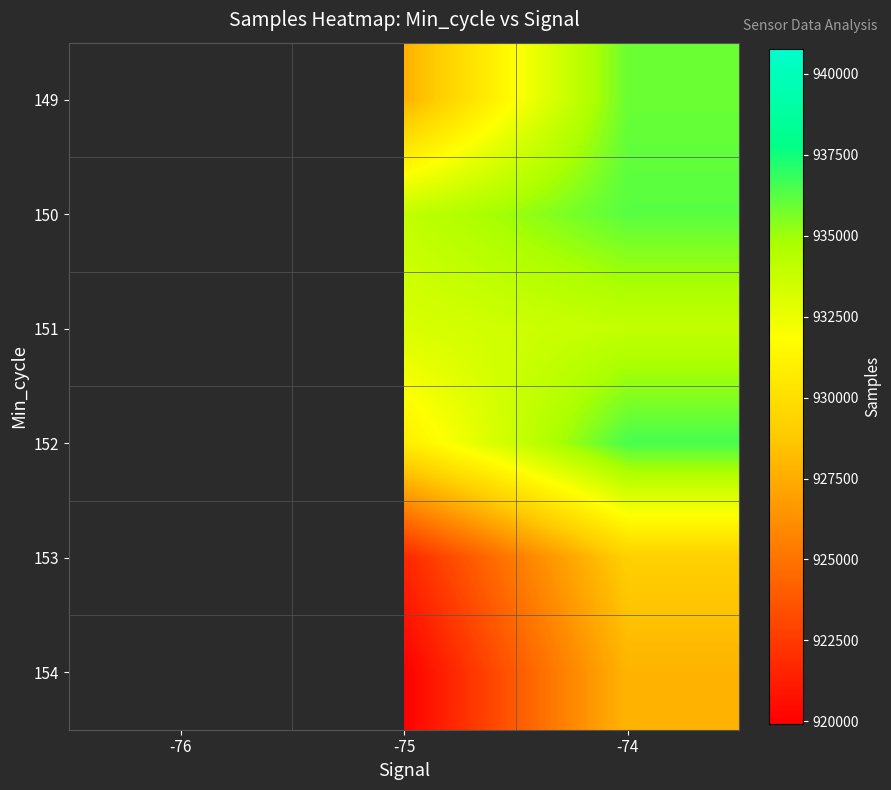

At which category does the chart reach its minimum across all series?

-75